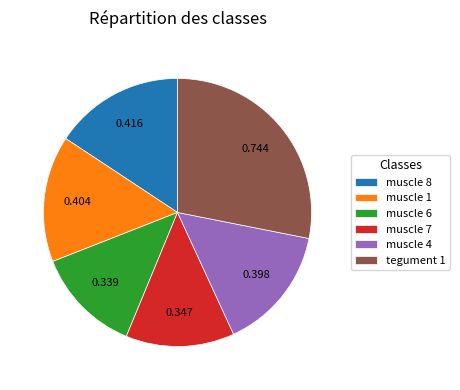

Do tegument 1 and muscle 7 together represent more than half of the pie?

No